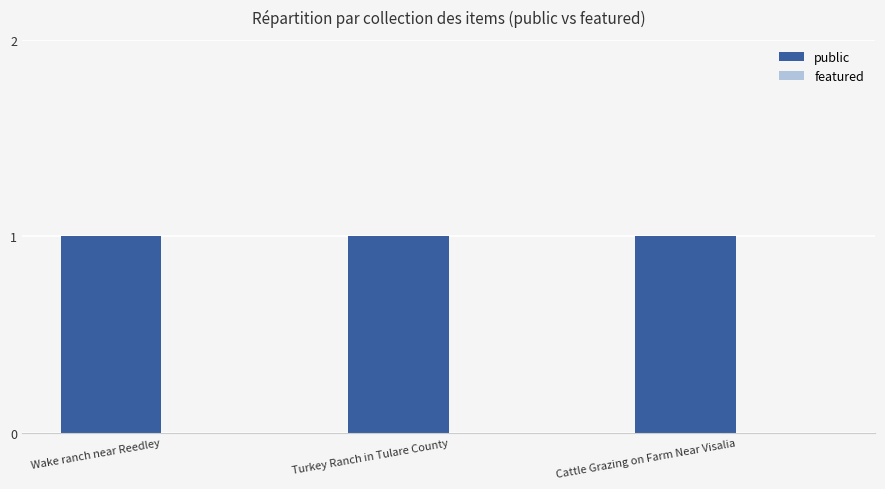

What is the difference between the highest and lowest values at Cattle Grazing on Farm Near Visalia?

1